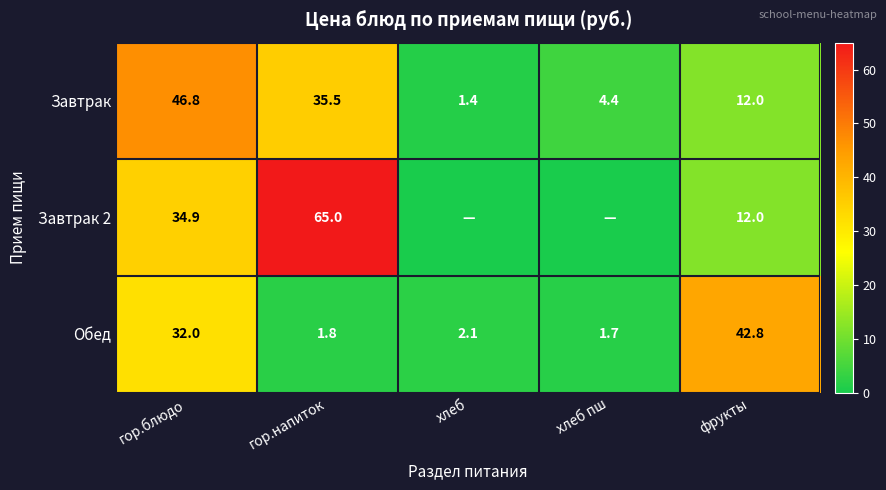

List the labels in order of Завтрак value, largest first.

гор.блюдо, гор.напиток, фрукты, хлеб пш, хлеб